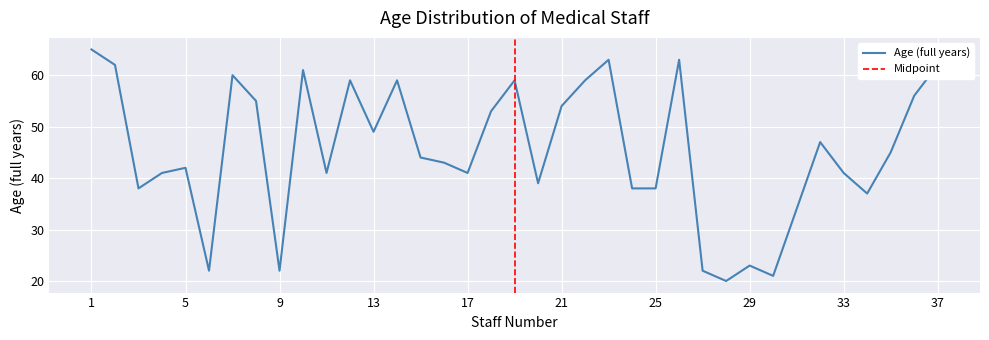

Count the number of values greater than 44.

18